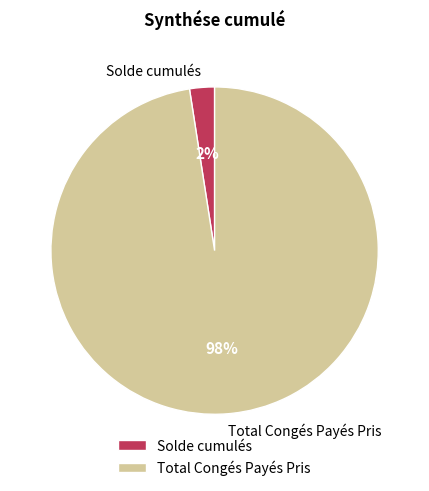

Do Total Congés Payés Pris and Solde cumulés together represent more than half of the pie?

Yes